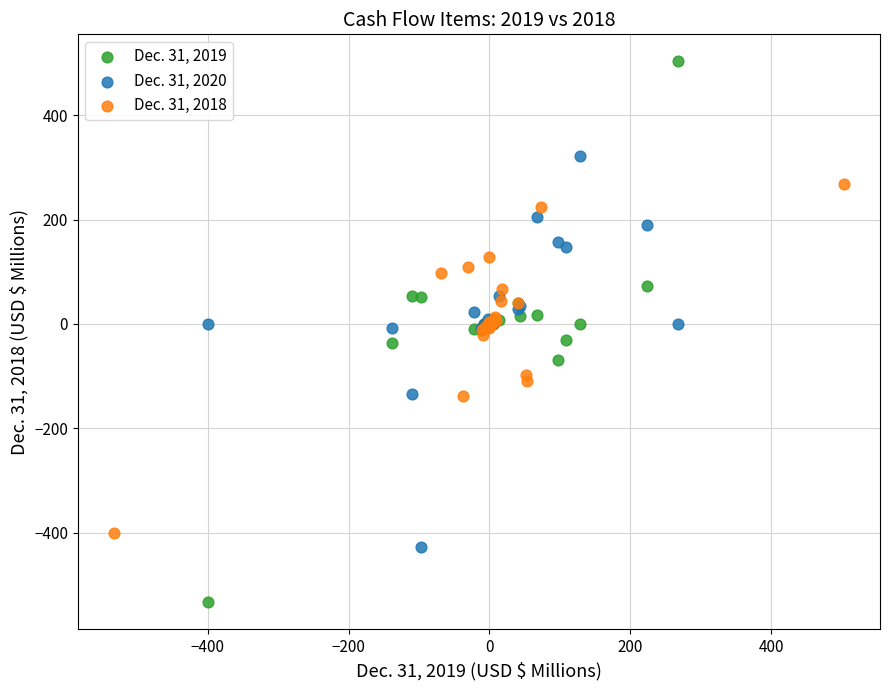

What are all the series names shown in the legend?

Dec. 31, 2019, Dec. 31, 2020, Dec. 31, 2018